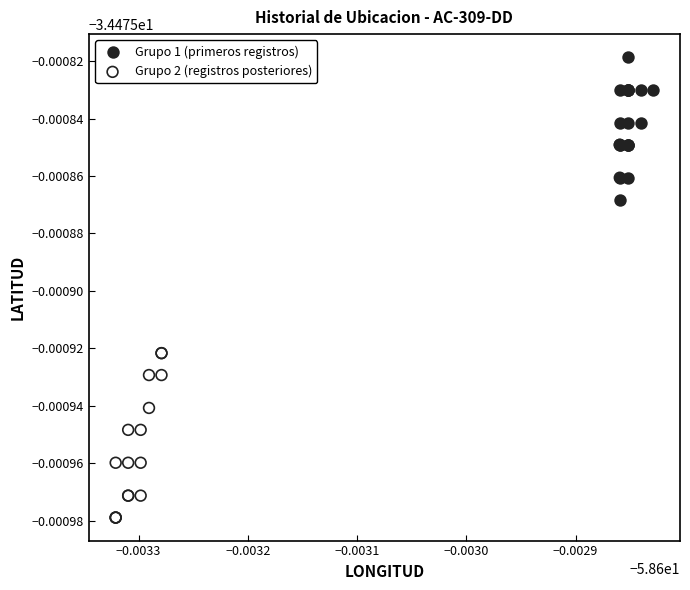

What are all the series names shown in the legend?

Grupo 1 (primeros registros), Grupo 2 (registros posteriores)